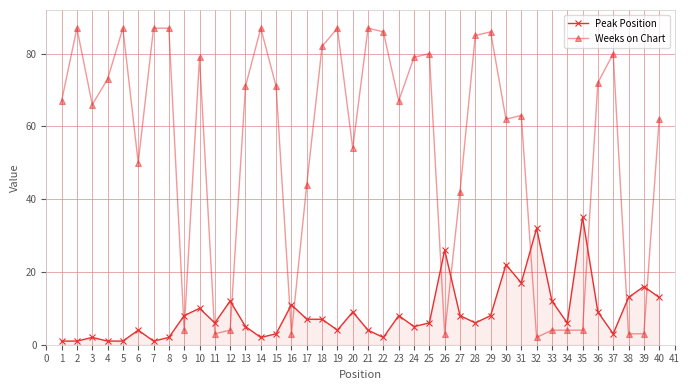

Is the value of Weeks on Chart at 5 greater than the value of Peak Position at 2?

Yes